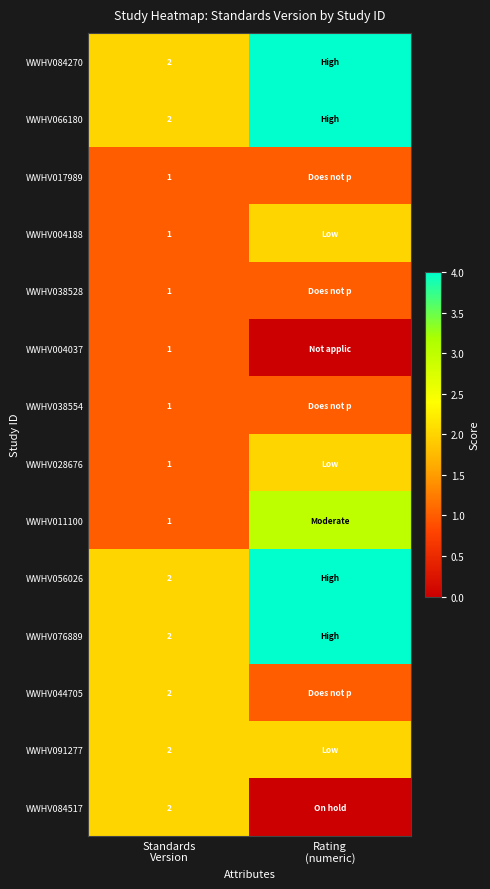

Is it true that WWHV084517 equals 0 at Rating (numeric)?

True